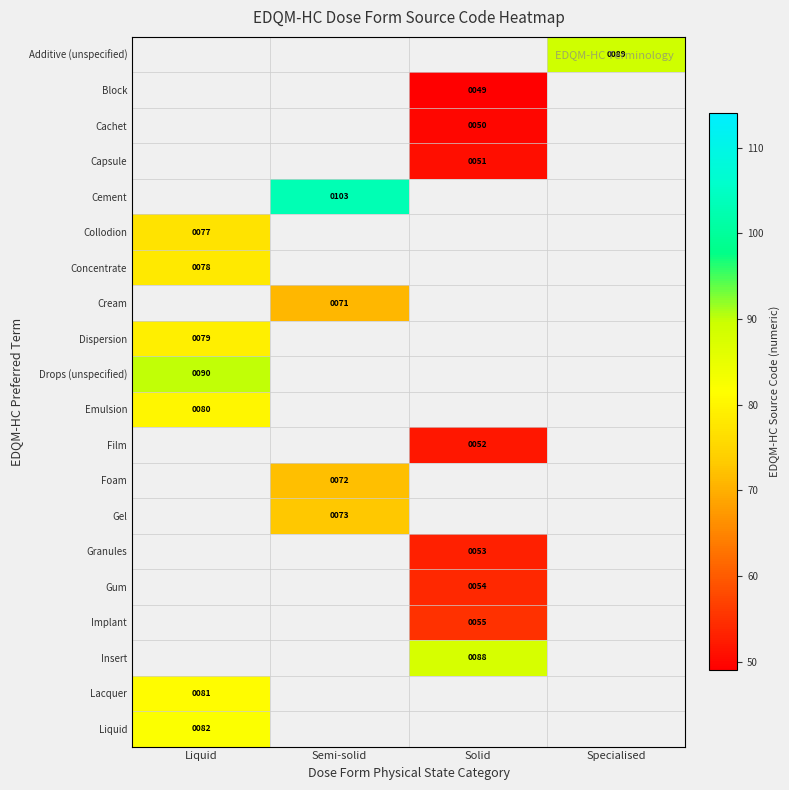

What is the minimum value shown in the chart?

49.0